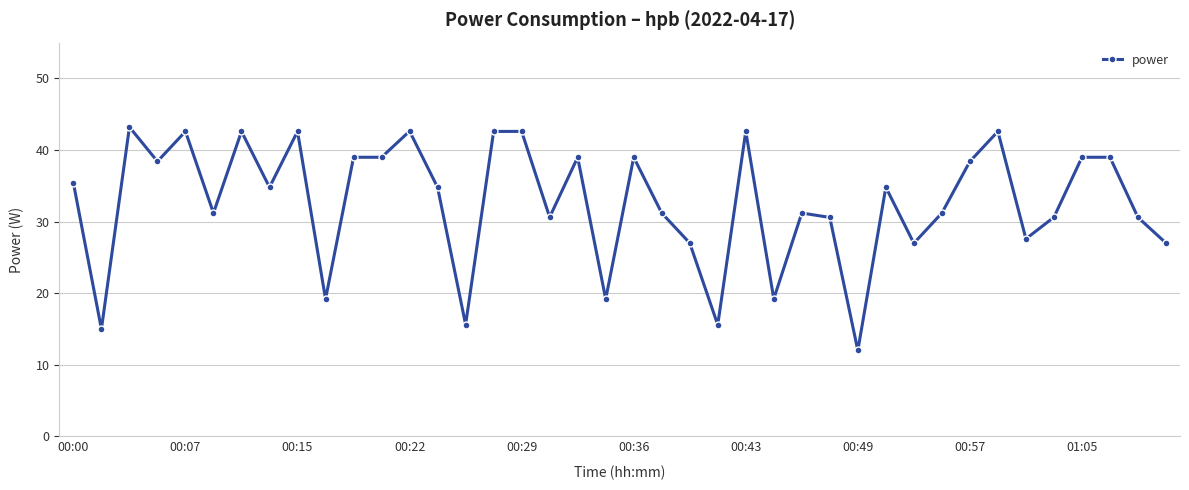

How many lines are shown in the chart?

1